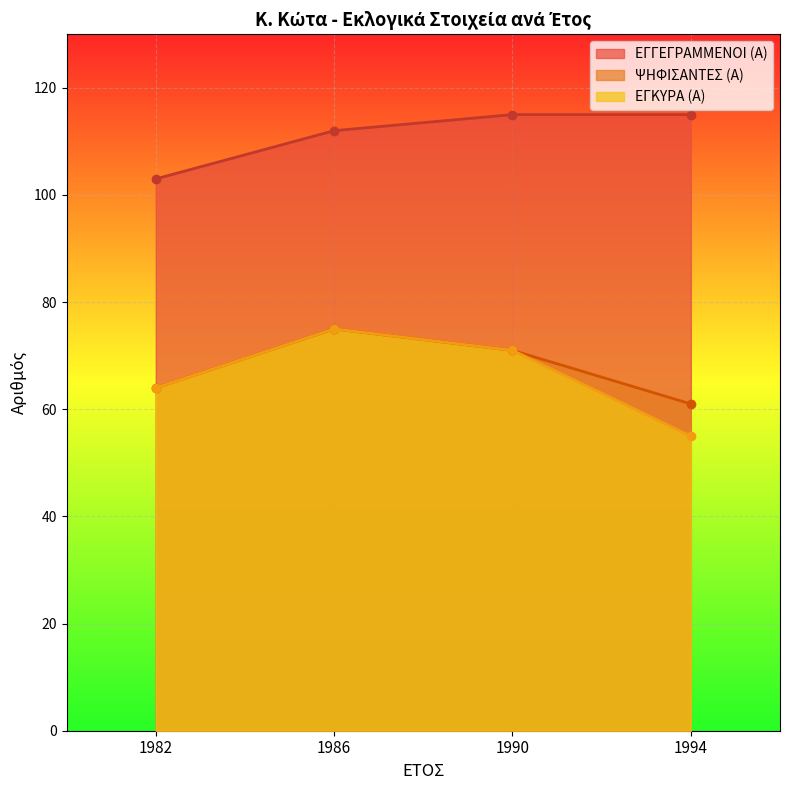

Which series has the largest total across all categories?

ΕΓΓΕΓΡΑΜΜΕΝΟΙ (Α)